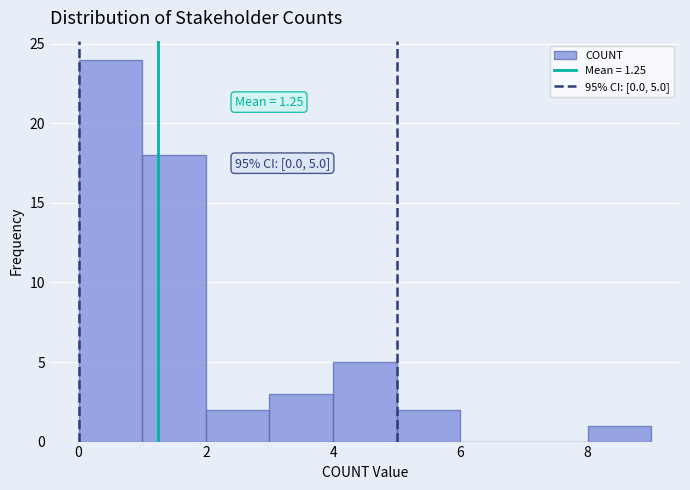

Which range on the x-axis has the tallest bar?

0 to 1